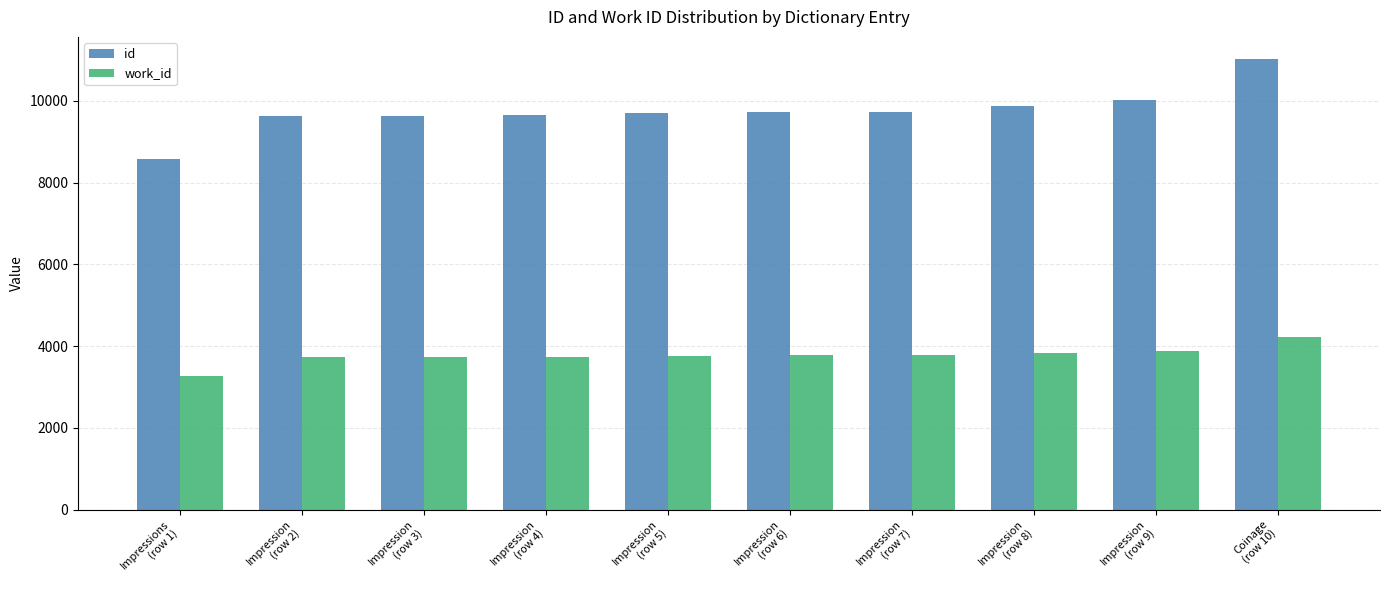

What is the minimum value for id?

8587